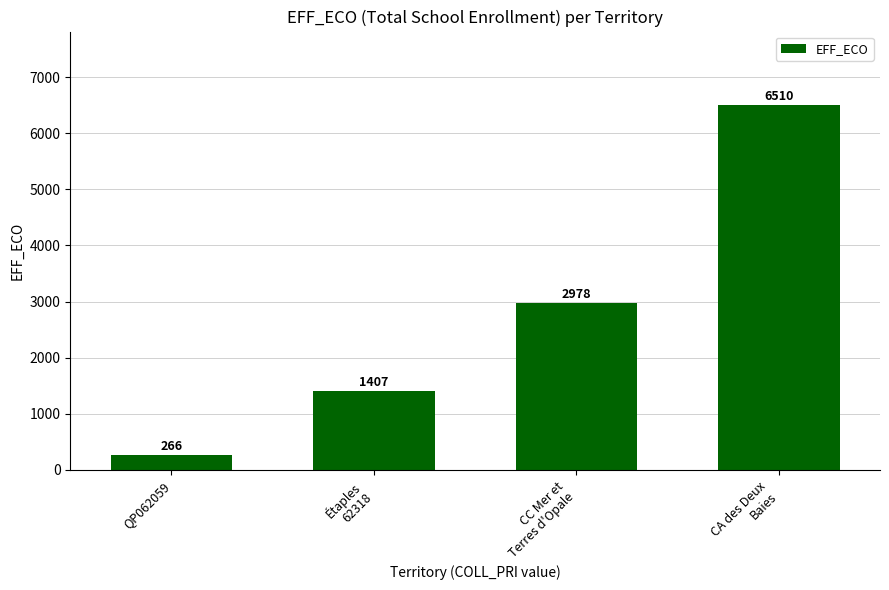

Rank the categories by value from highest to lowest.

CA des Deux
Baies, CC Mer et
Terres d'Opale, Étaples
62318, QP062059